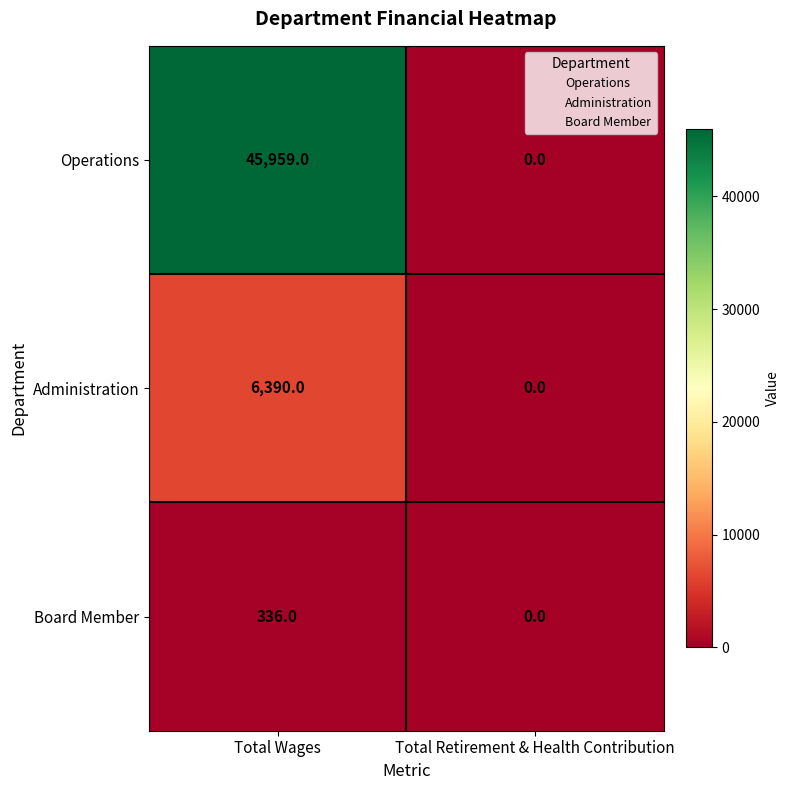

The Operations series shows 45959 at Total Wages. True or false?

True